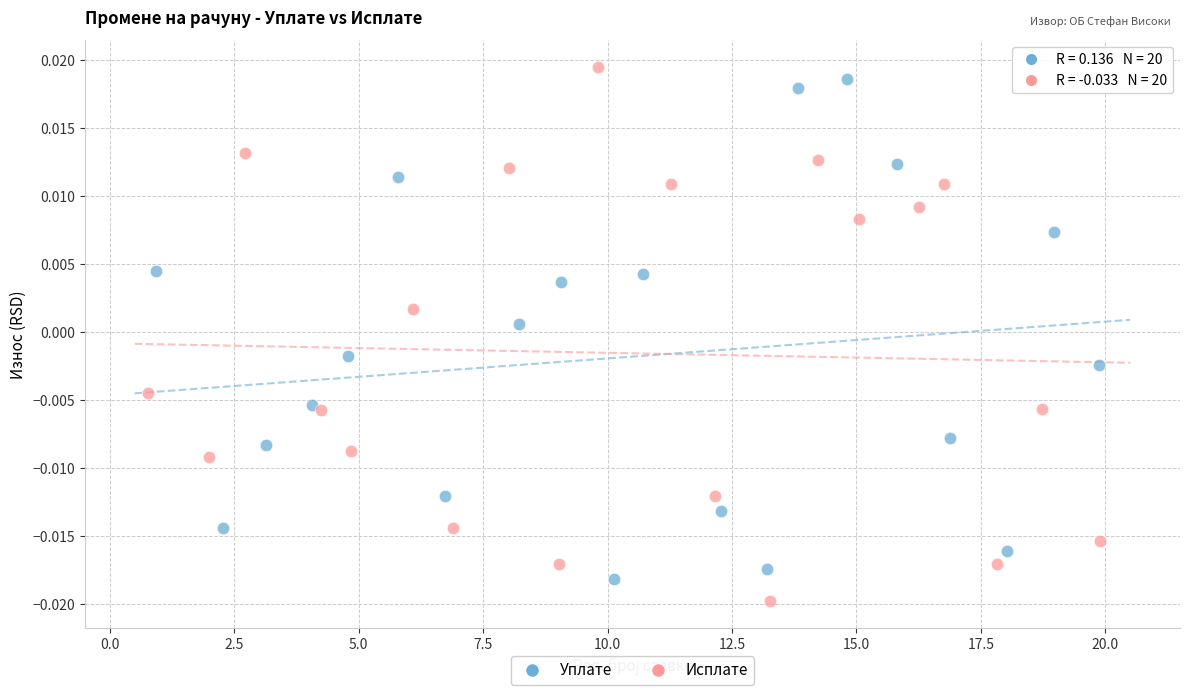

Which series contains the highest Y value?

Исплате